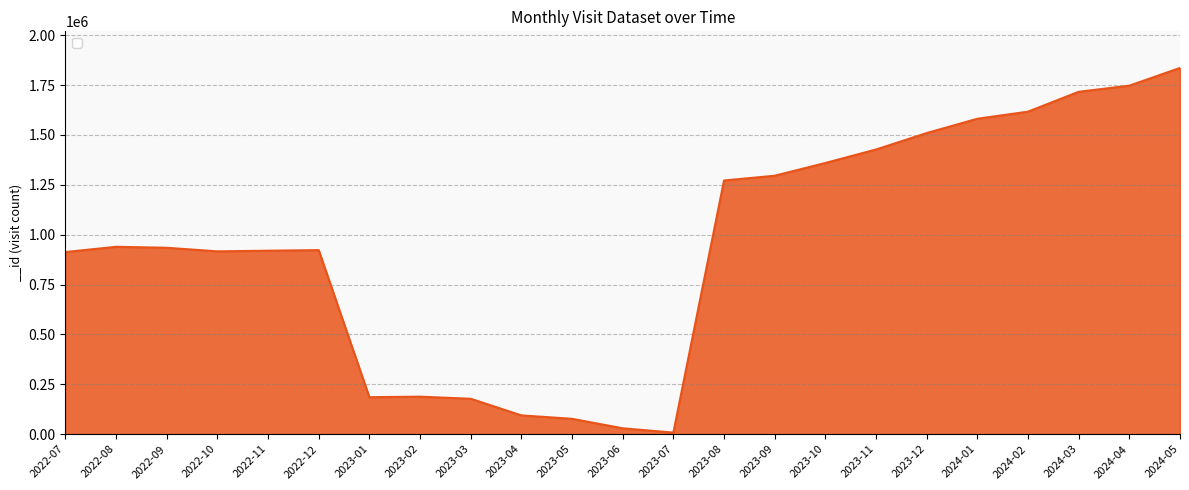

At which label does the data first exceed 934197?

2022-08